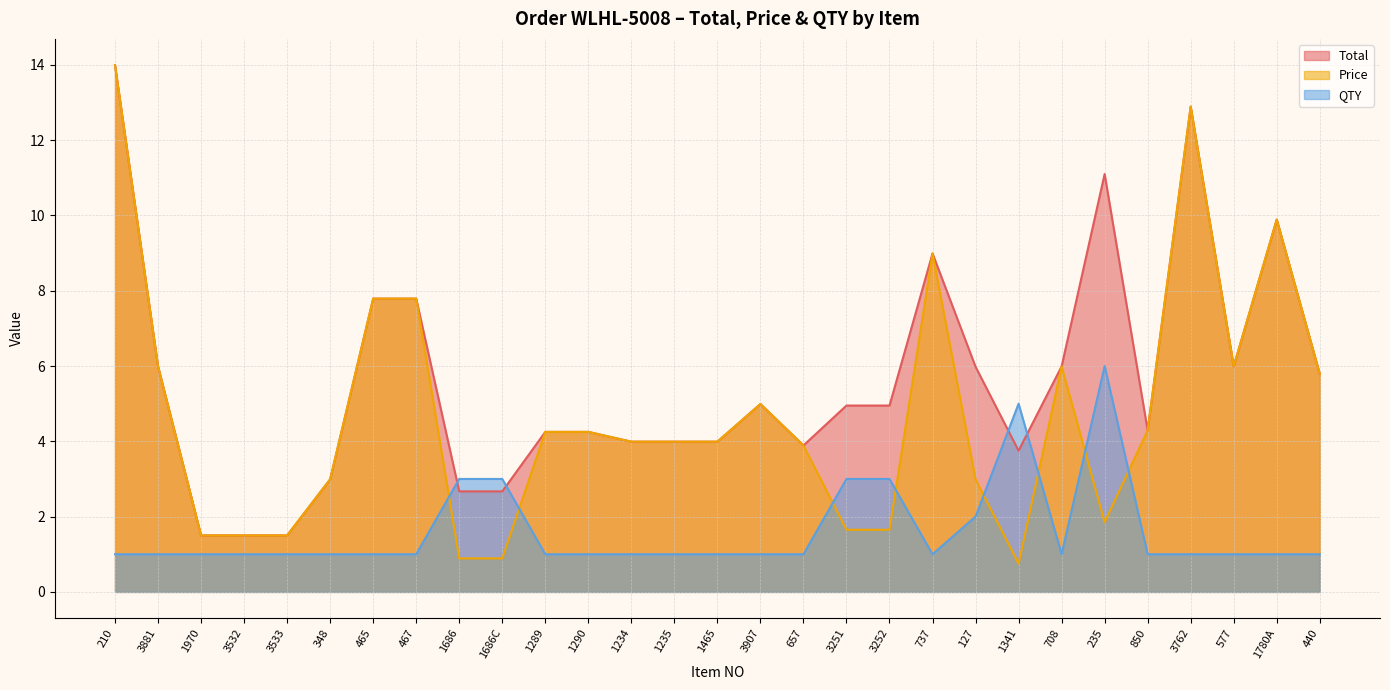

What is the average value of the QTY series?

1.6